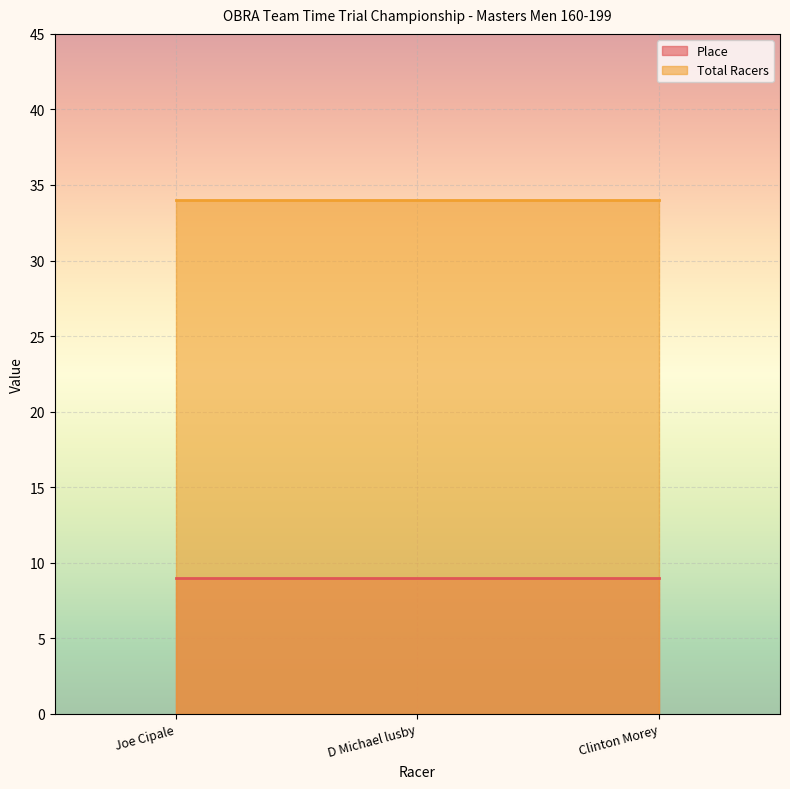

At which label is Total Racers closest to 34?

Joe Cipale